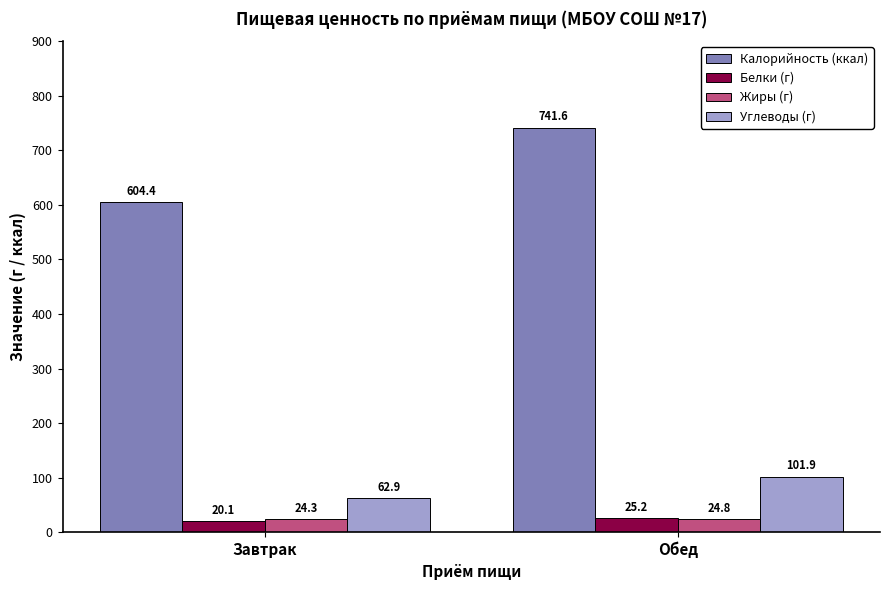

What is the minimum value shown in the chart?

20.1